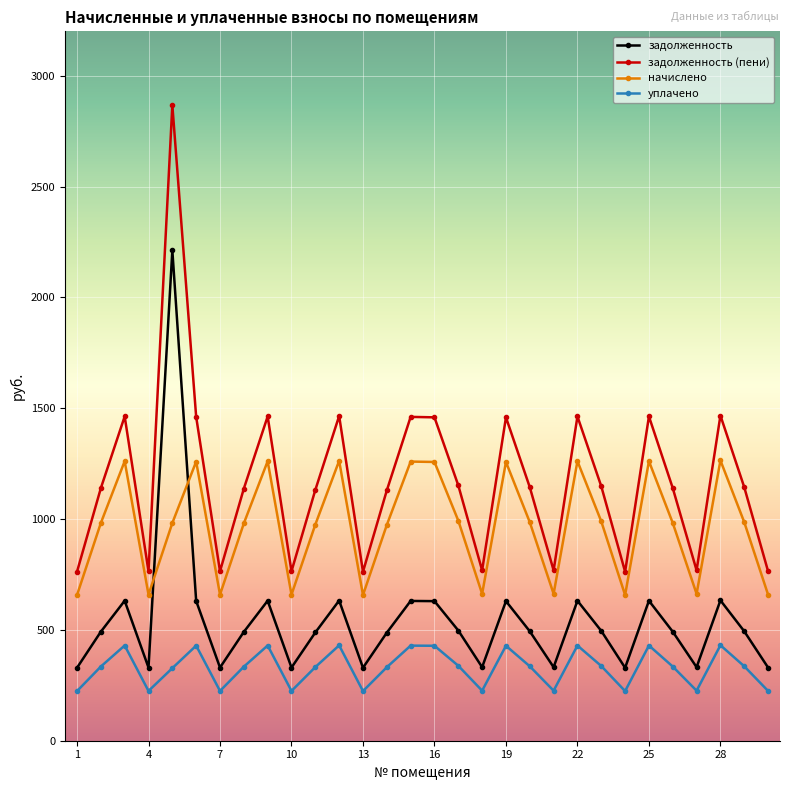

True or false: задолженность (пени) and задолженность cross at least once.

False